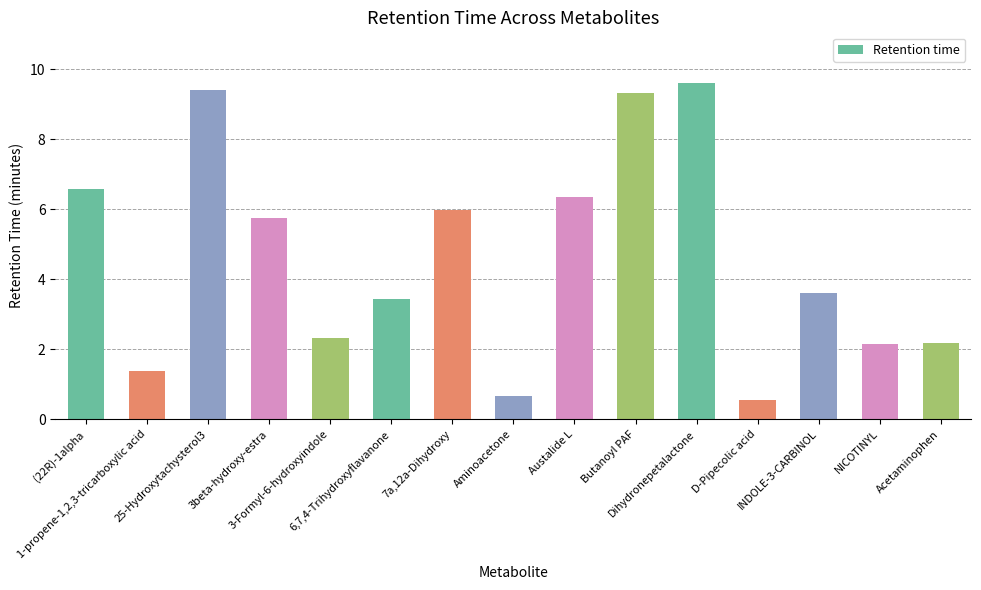

Is it true that the value at NICOTINYL is 1.2?

False